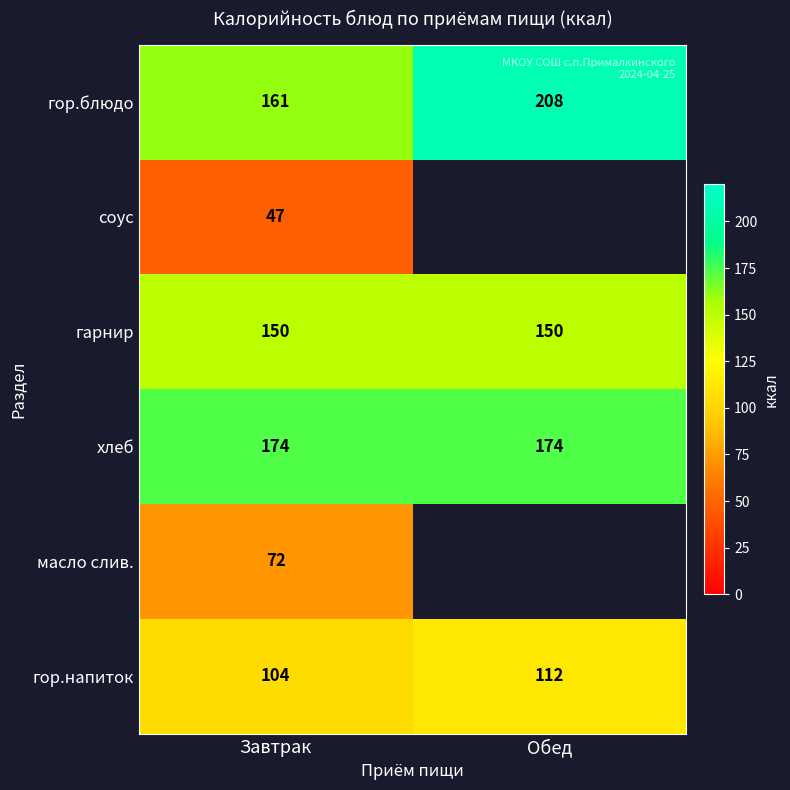

Is it true that хлеб equals 310.6 at Завтрак?

False